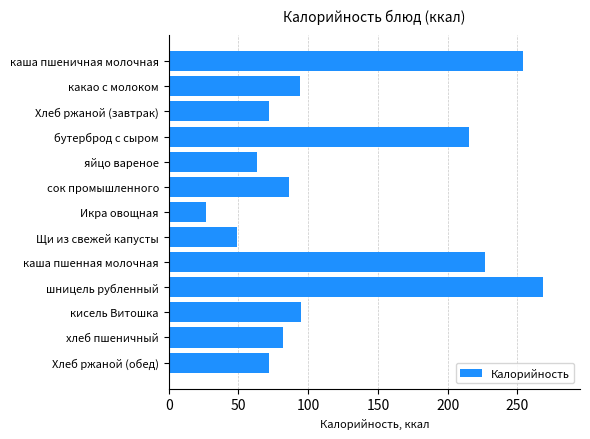

The chart shows a value of 27.0 at Икра овощная. True or false?

True